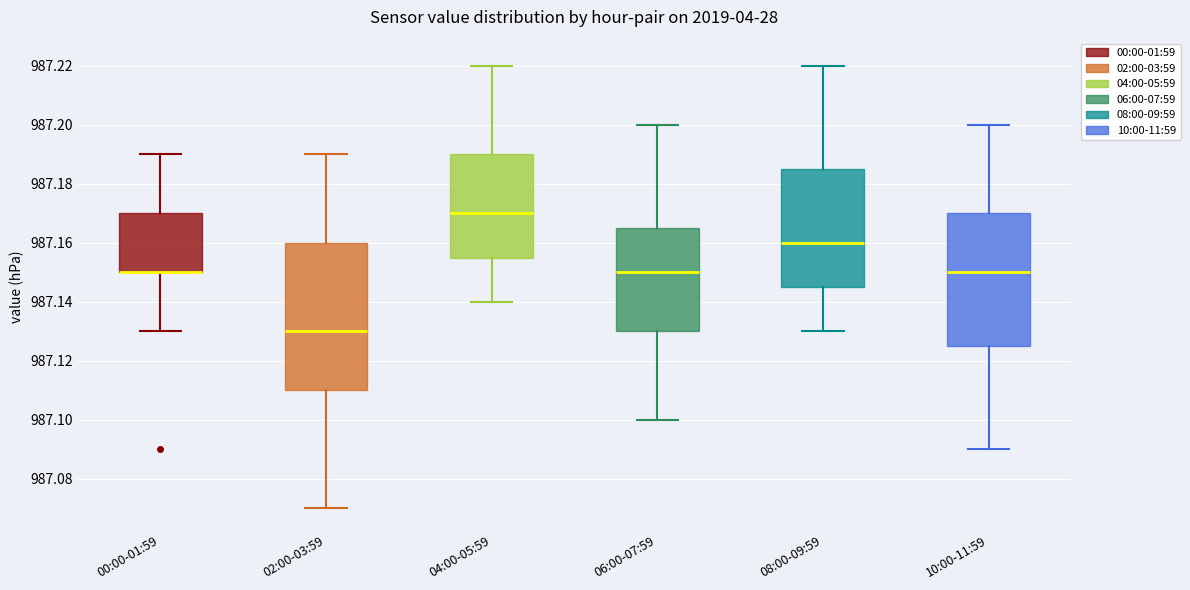

Where is the lower edge of the box for 06:00-07:59 on the y-axis? The values are not printed on the chart, so give them approximately, as read against the axis.

987.130